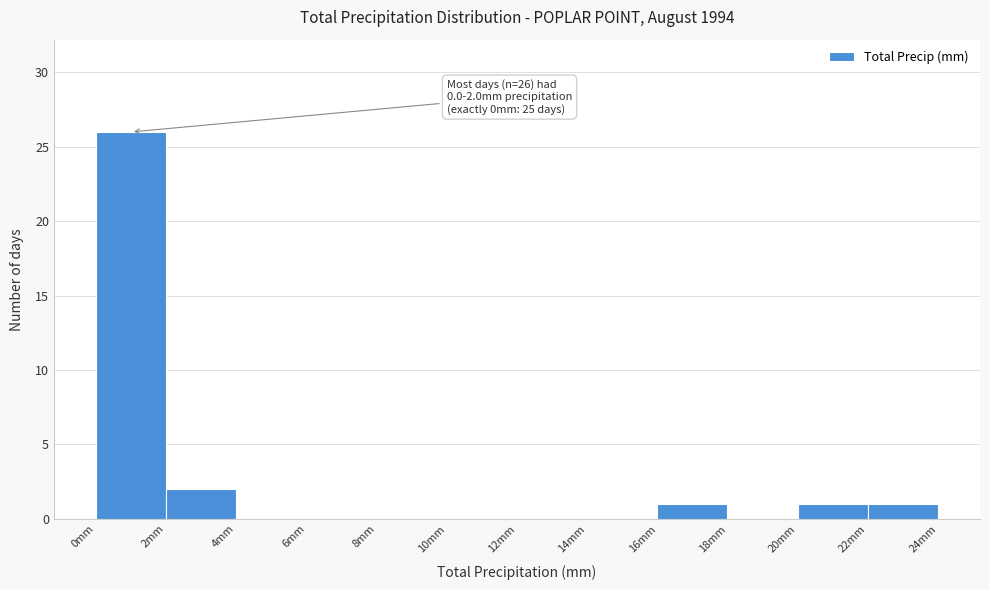

Over which range of the x-axis is the bar tallest?

0 to 2